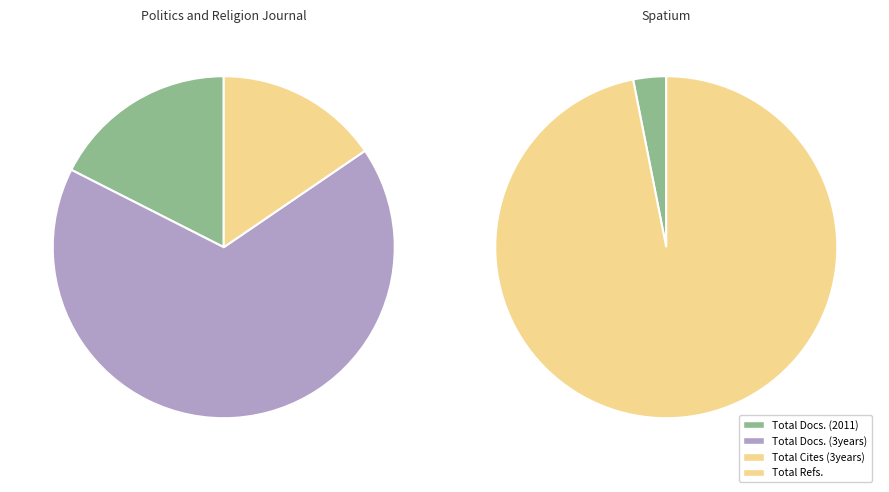

True or false: Spatium accounts for 7% of the total.

False